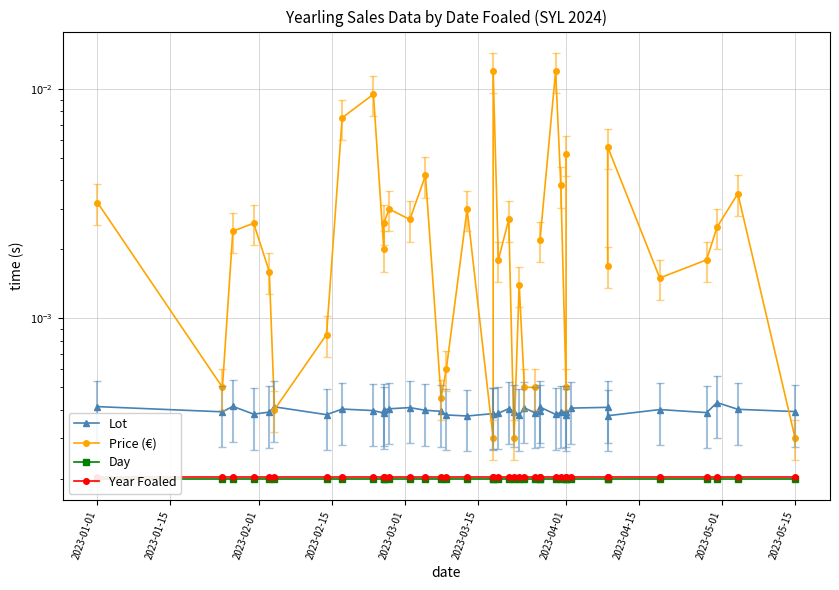

How many data points in Price (€) are above 0?

37